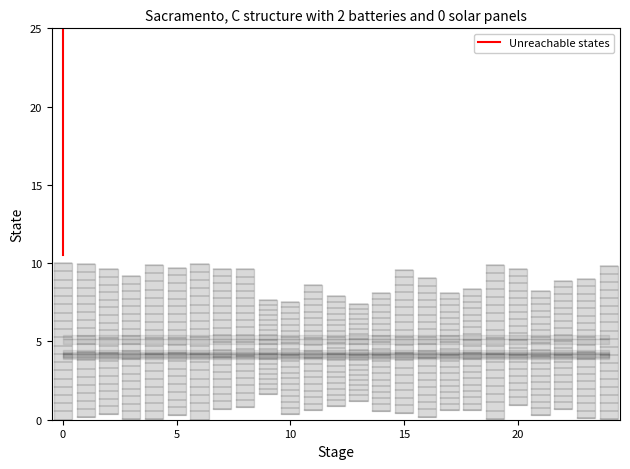

Count the values in the range 0 to 1.

2